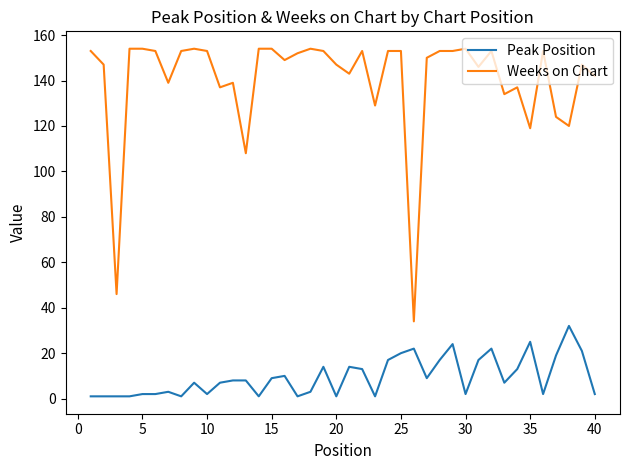

What is the greatest value displayed?

154